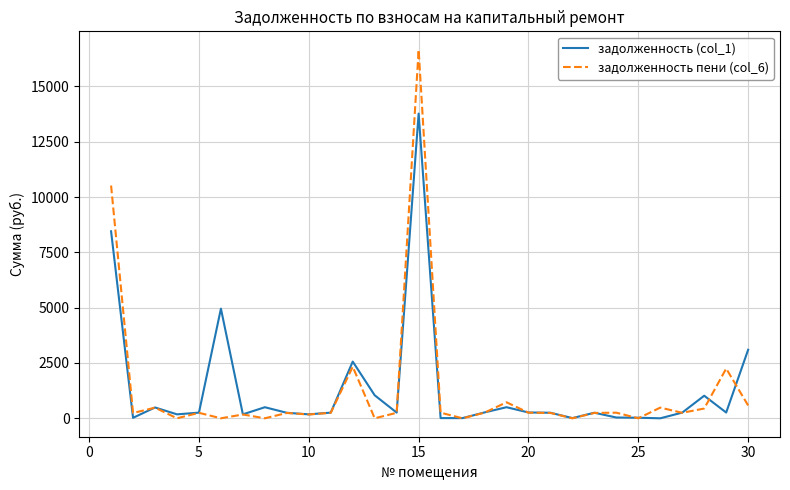

What is the greatest value displayed?

16658.2